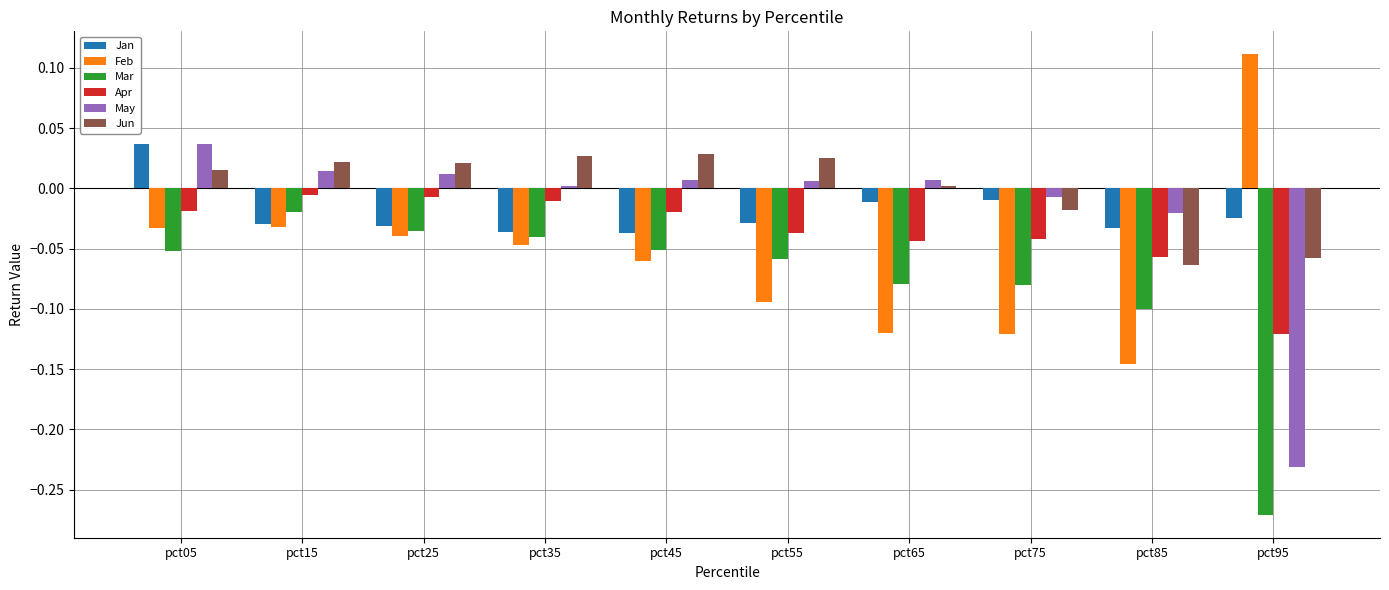

Which category has the highest value across all series?

pct95